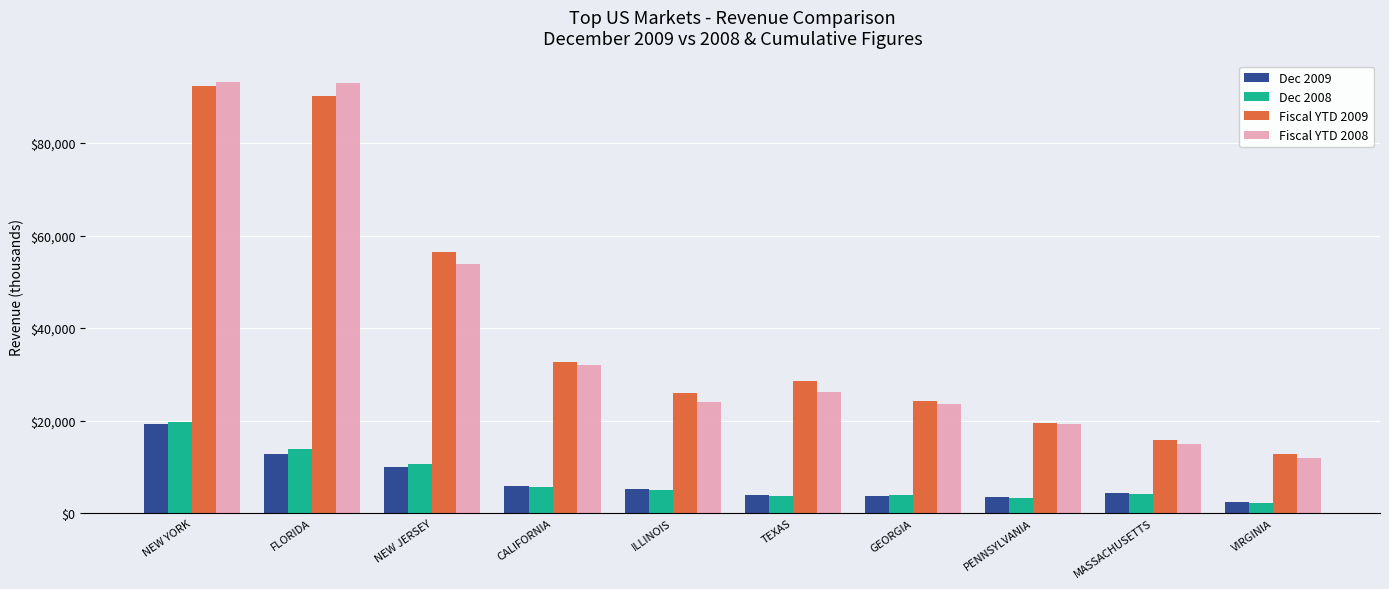

How many data points does each series have?

10